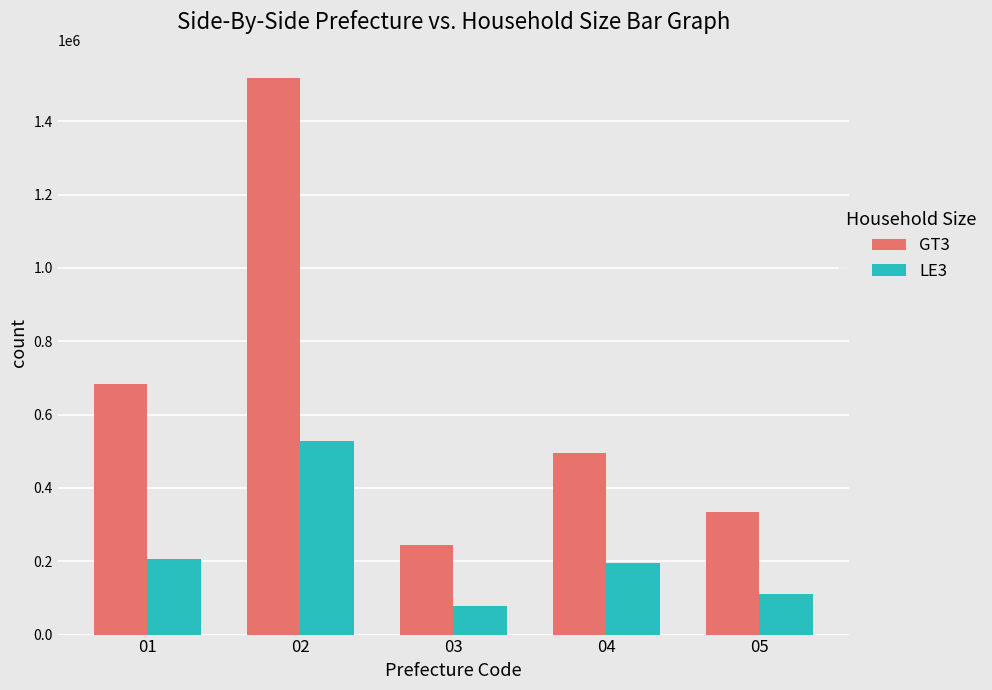

Is the value of GT3 at 02 greater than the value of LE3 at 01?

Yes